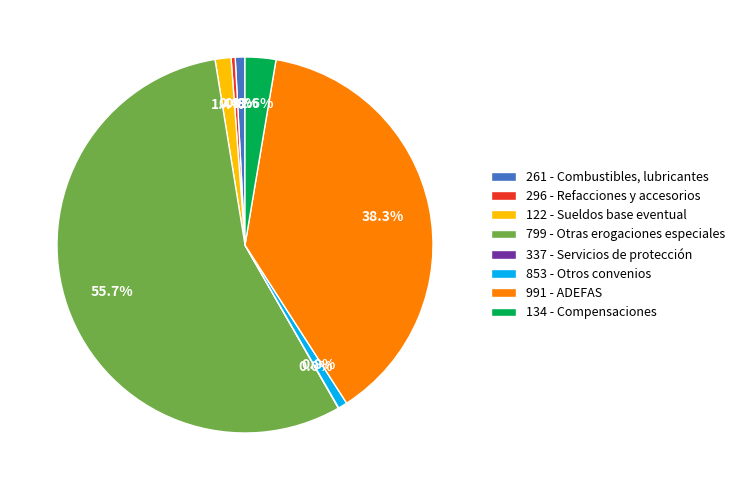

Which has a higher value, 261 - Combustibles, lubricantes or 991 - ADEFAS?

991 - ADEFAS